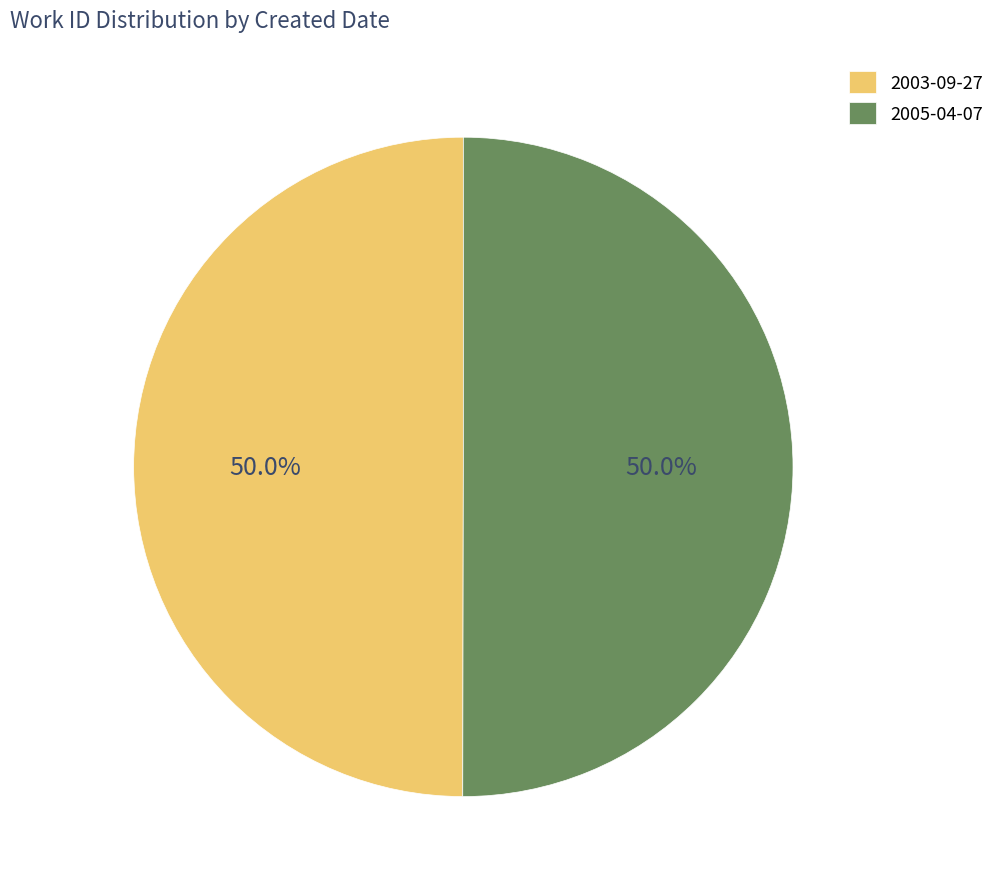

Approximately how many times larger is the value at 2003-09-27 compared to 2005-04-07?

1.0